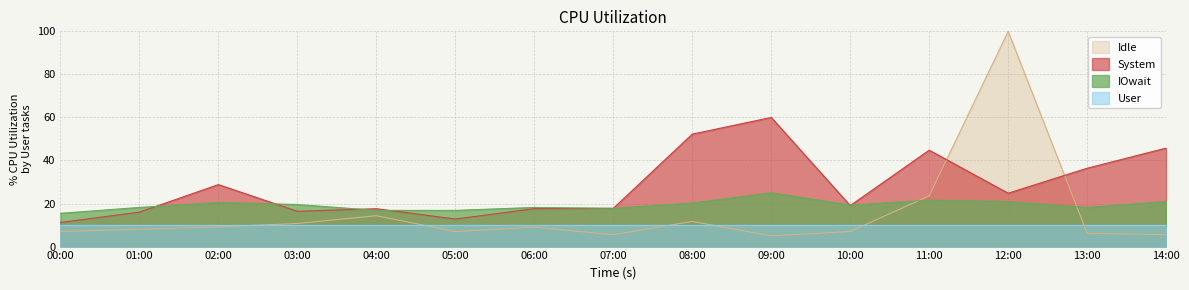

Count the number of categories in the chart.

15